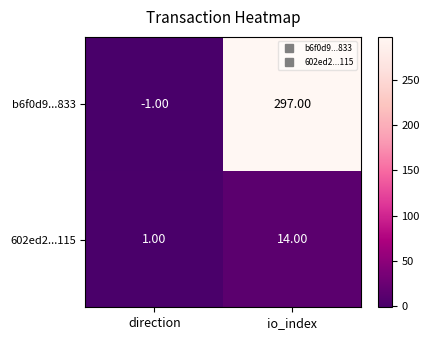

At io_index, list the series in order from smallest to largest.

602ed2...115, b6f0d9...833